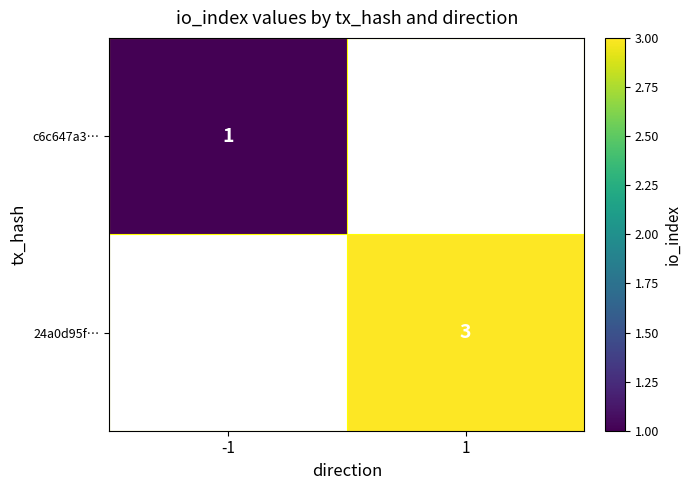

At which label does 24a0d95f… reach its peak?

-1